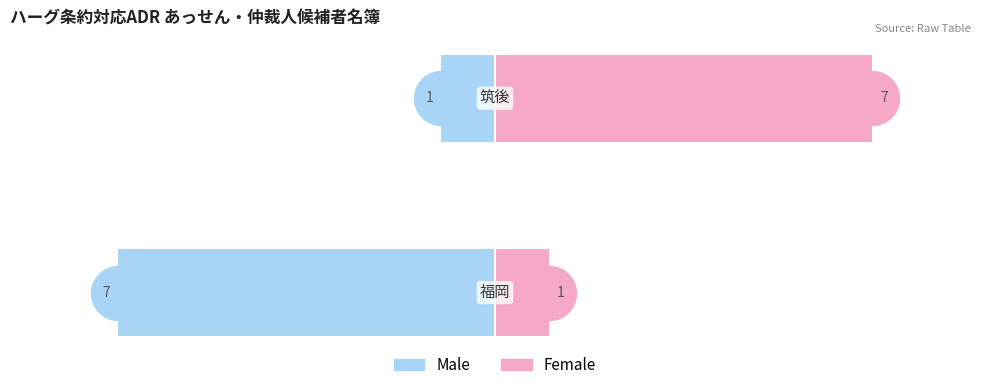

The value of Female at 1 is 7. True or false?

True